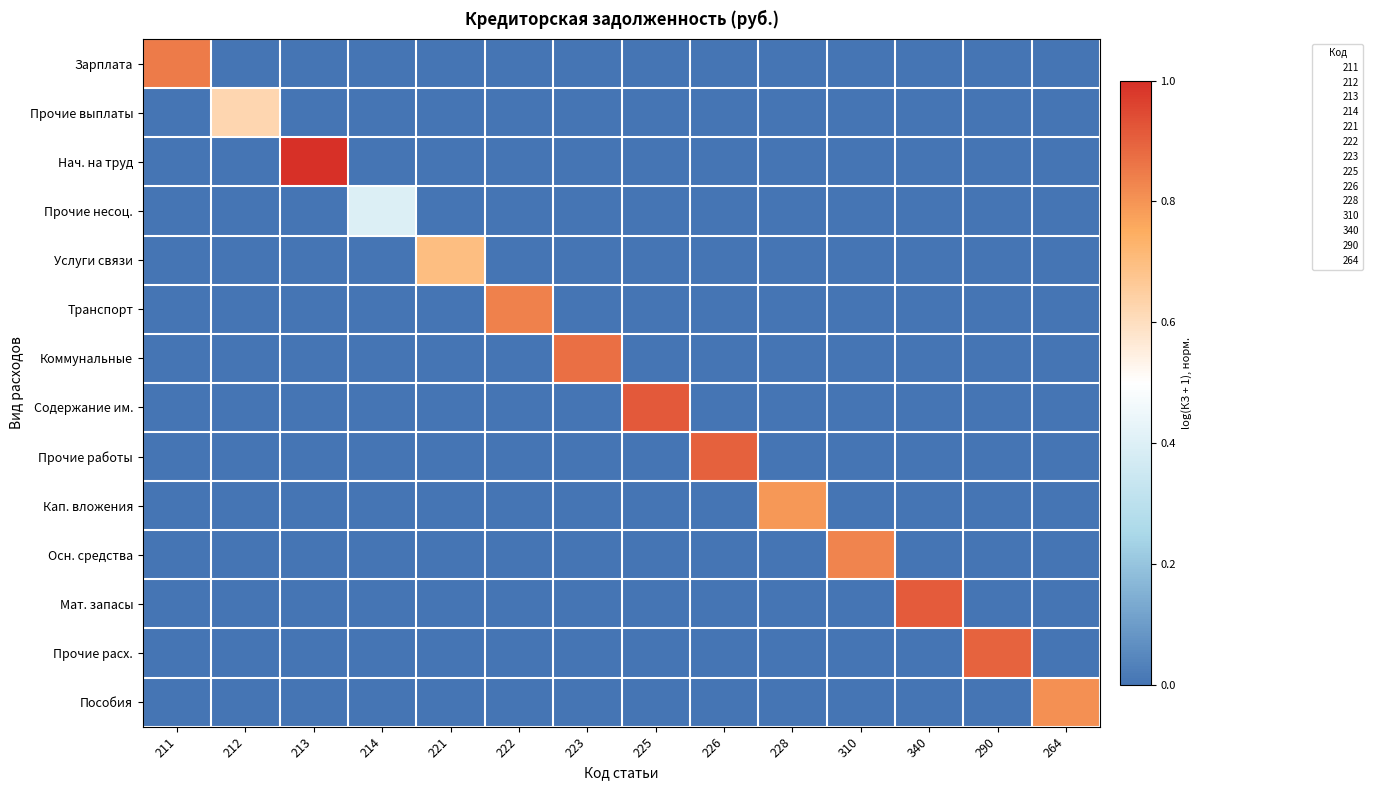

Which has a higher value, 222 or 225?

222